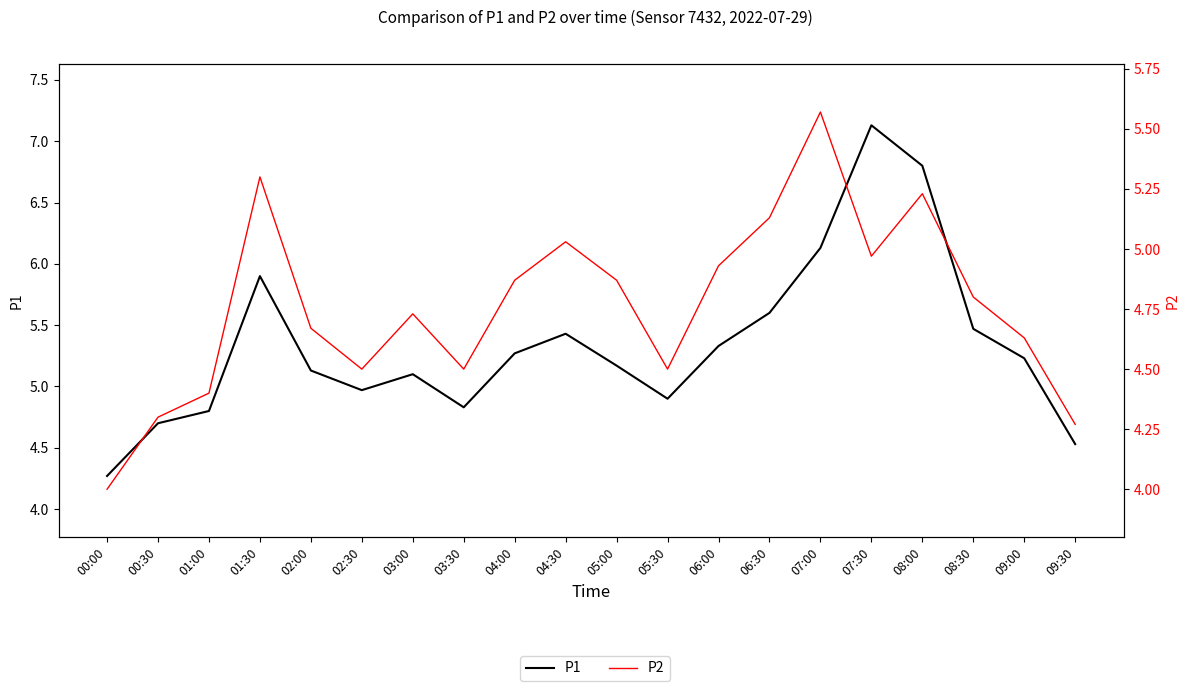

The value of P1 at 08:00 is 6.8. True or false?

True